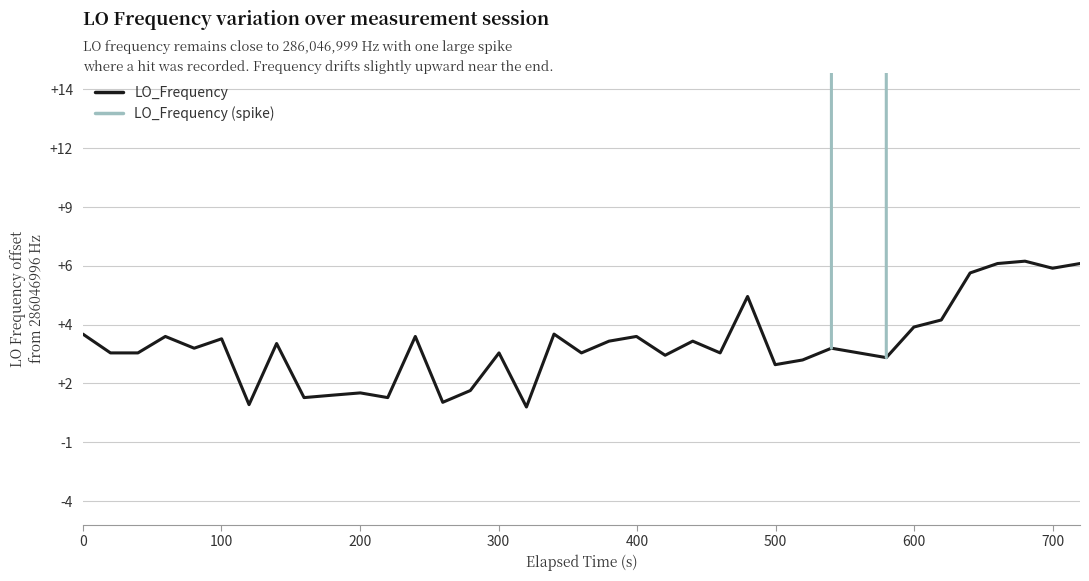

What is the change in value from 20 to 23?

-0.7